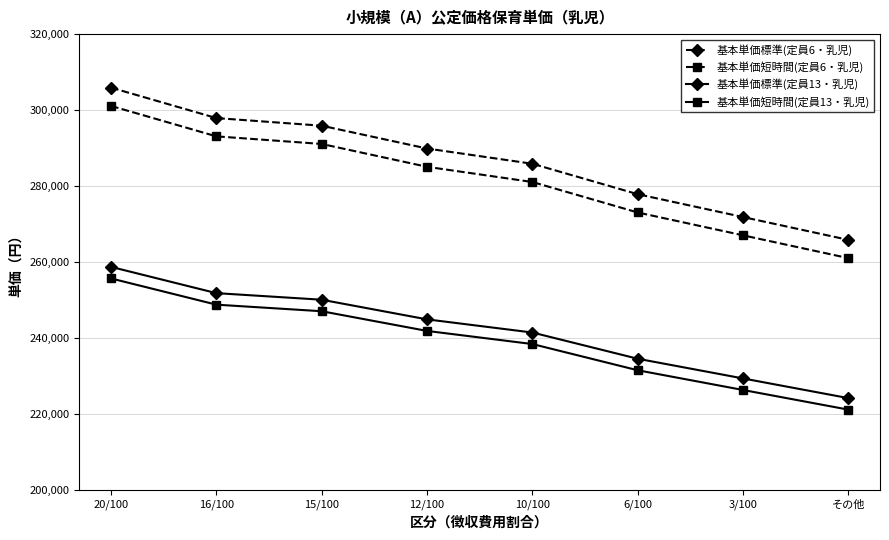

Where does the 基本単価短時間(定員6・乳児) series first go above 285090?

20/100